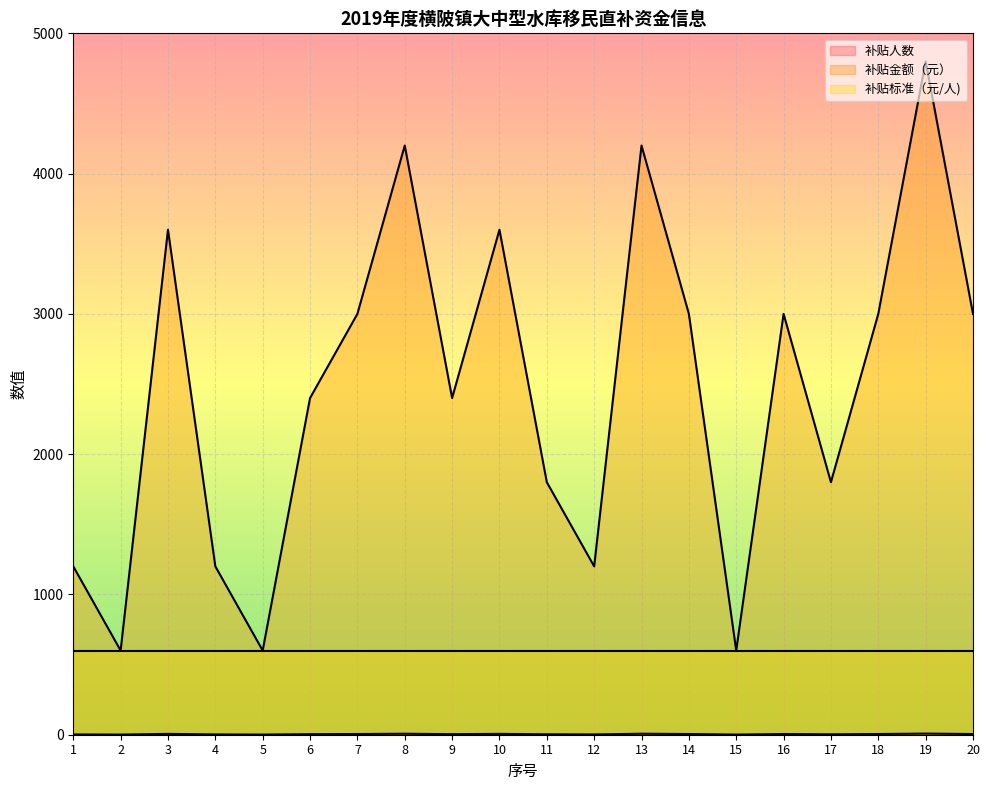

Which series has the widest spread of values?

补贴金额（元）